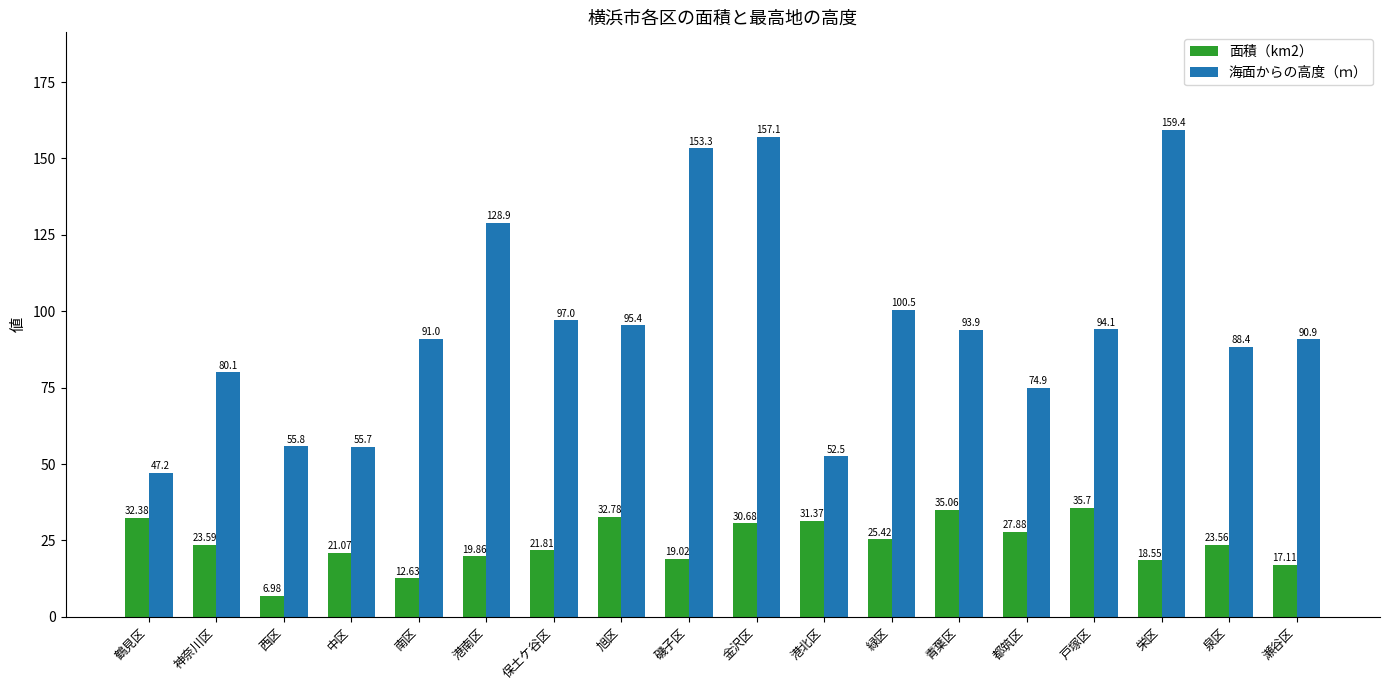

Rank the categories by 面積（km2） value from lowest to highest.

西区, 南区, 瀬谷区, 栄区, 磯子区, 港南区, 中区, 保土ケ谷区, 泉区, 神奈川区, 緑区, 都筑区, 金沢区, 港北区, 鶴見区, 旭区, 青葉区, 戸塚区